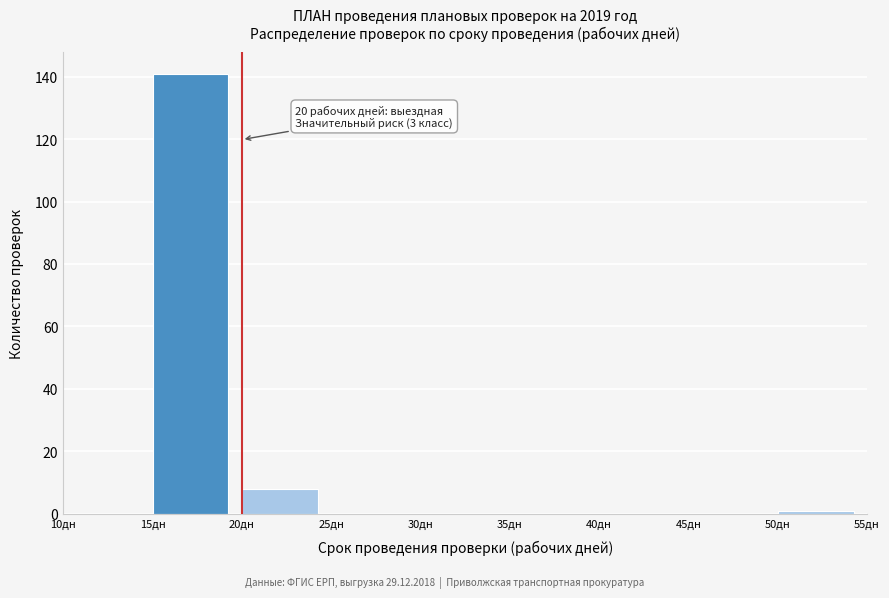

Which range on the x-axis has the tallest bar?

15 to 20